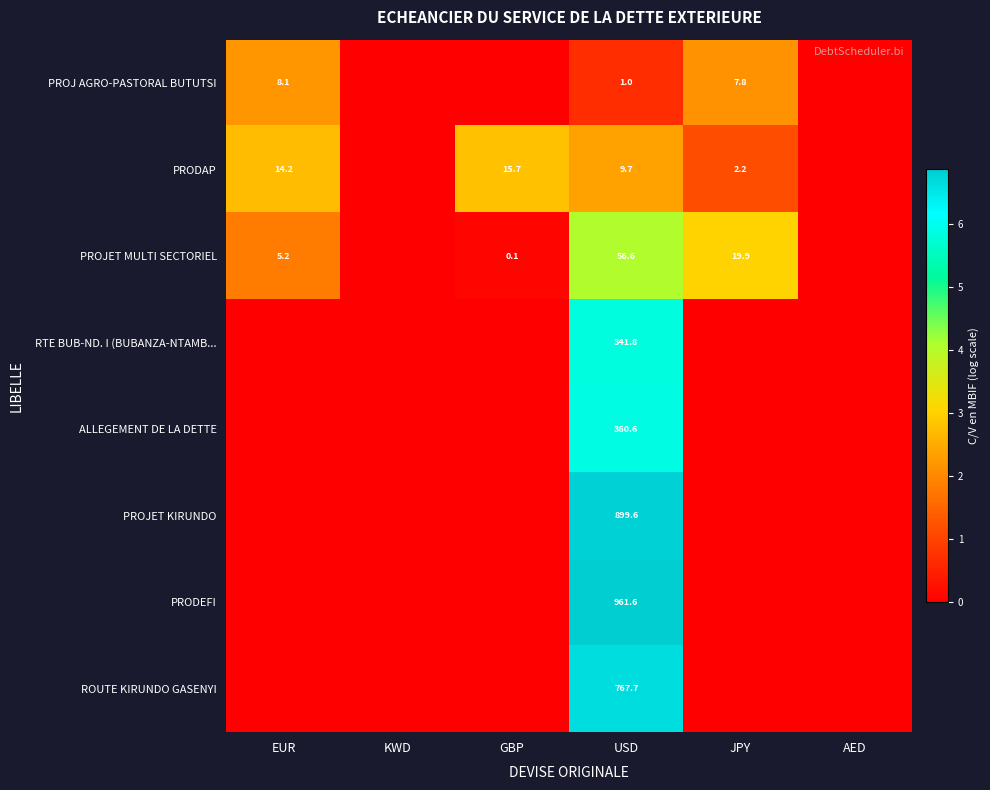

What is the total value across all series at USD?

3398.6